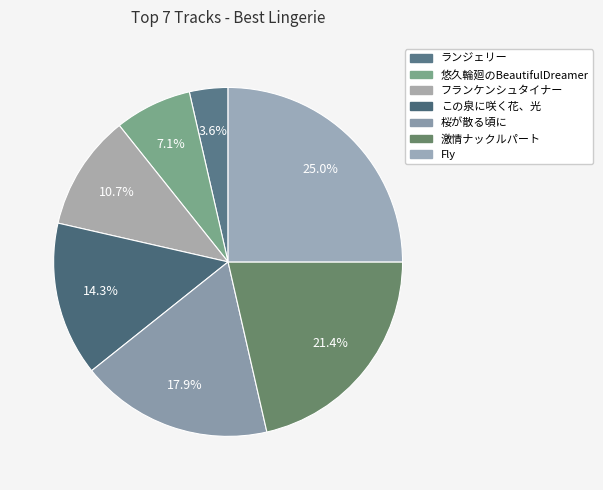

What is the total percentage of ランジェリー and 悠久輪廻のBeautifulDreamer?

10.7%